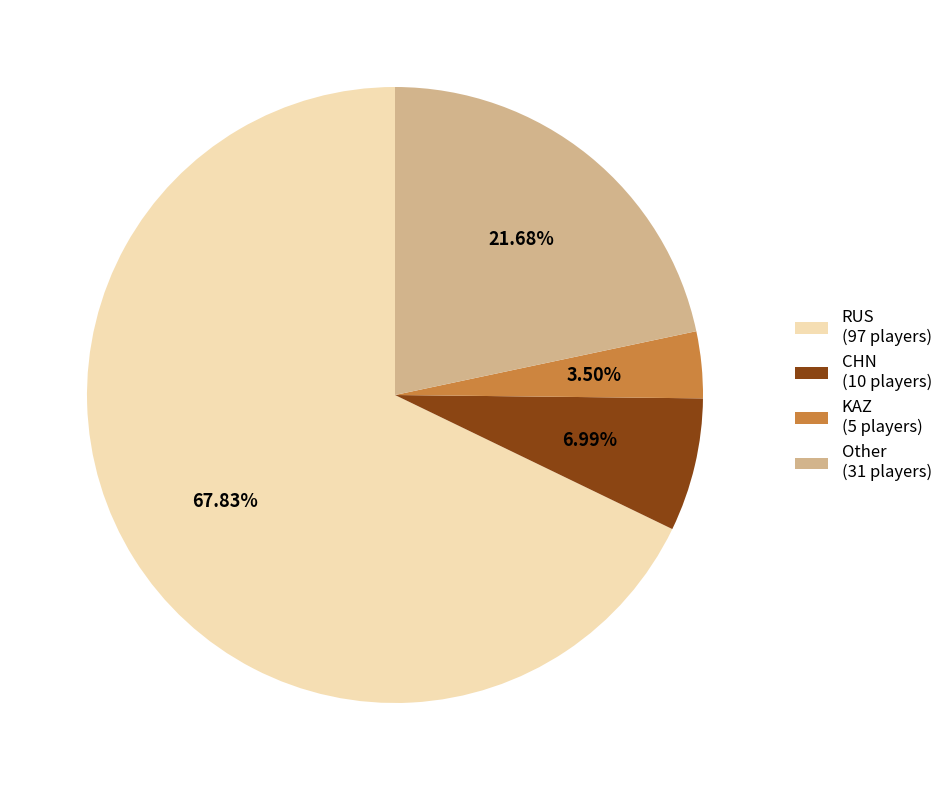

Does any single category account for the majority?

Yes